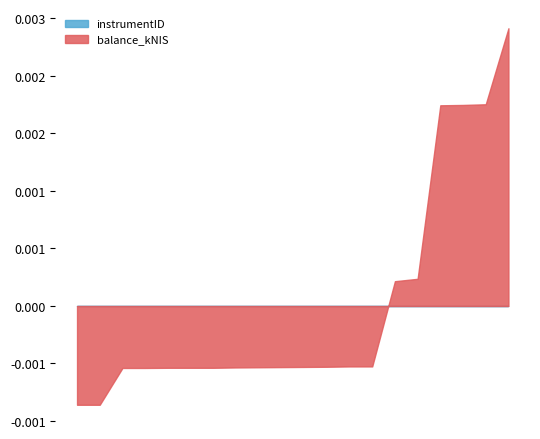

True or false: instrumentID has a value of 385500.0 at 2022-06-09.

True